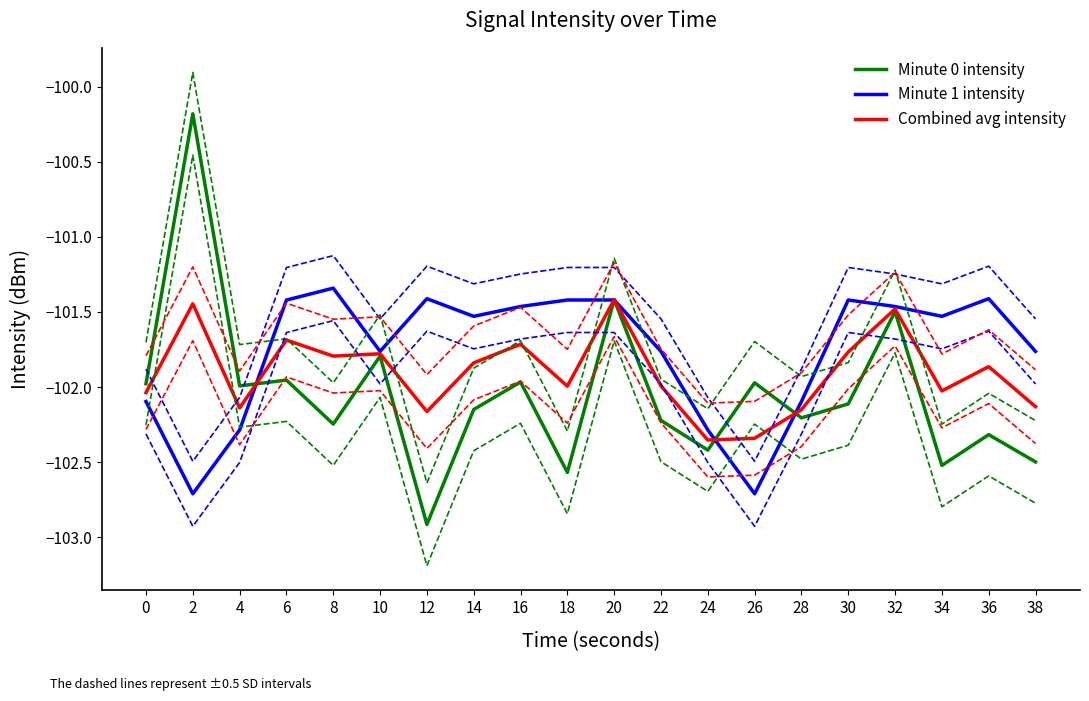

What is the smallest value displayed?

-102.9